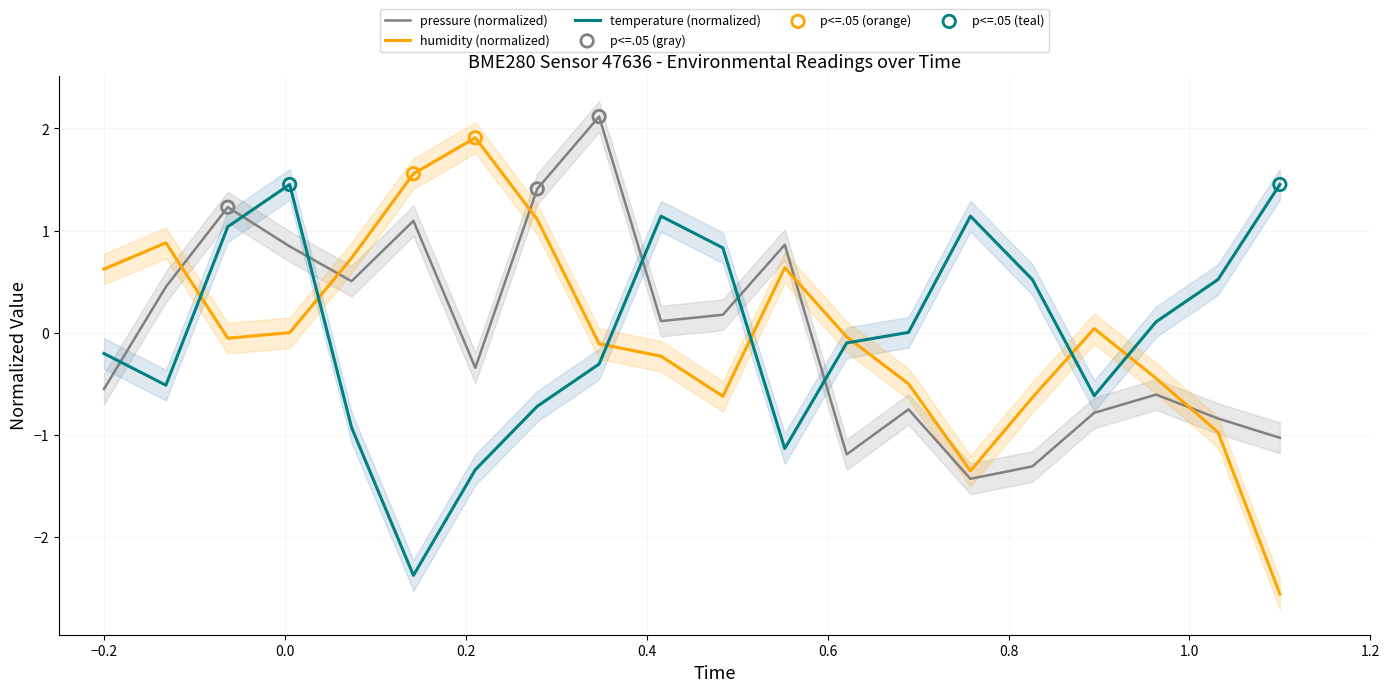

Is the value of pressure at 00:47 greater than the value of temperature at 00:15?

Yes